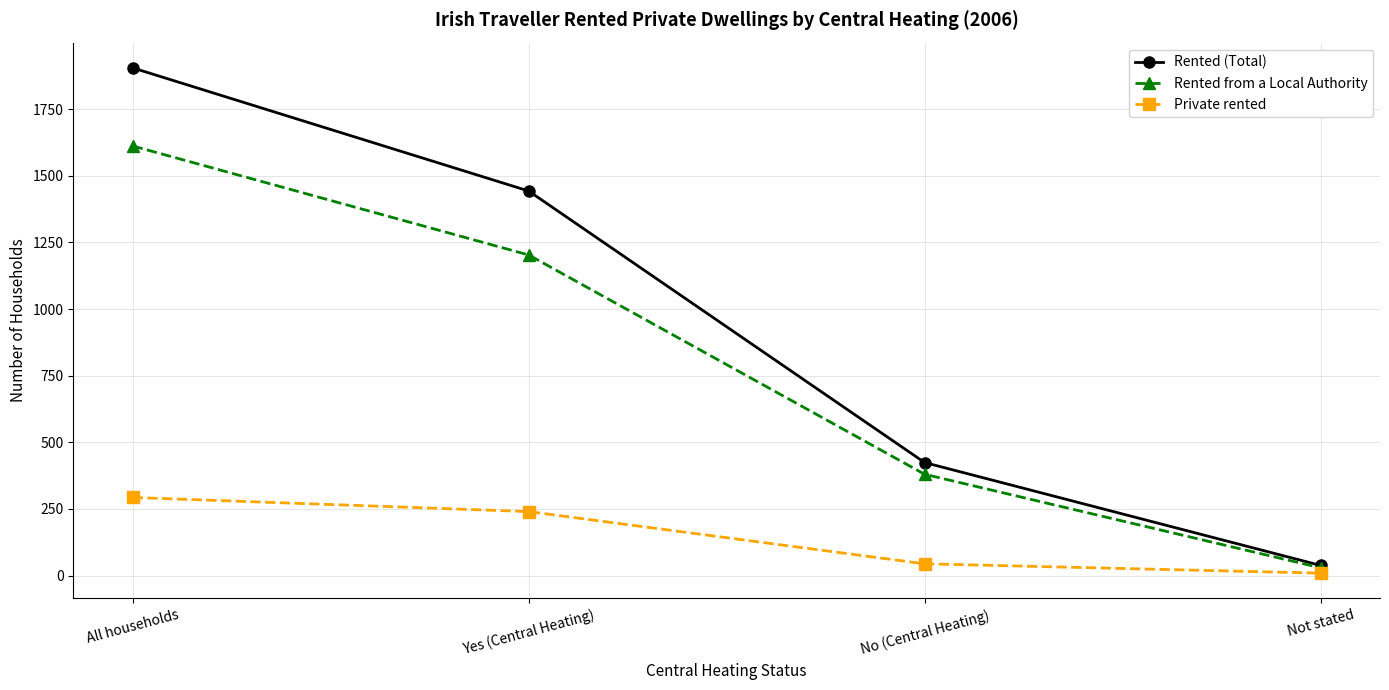

How many lines are shown in the chart?

3